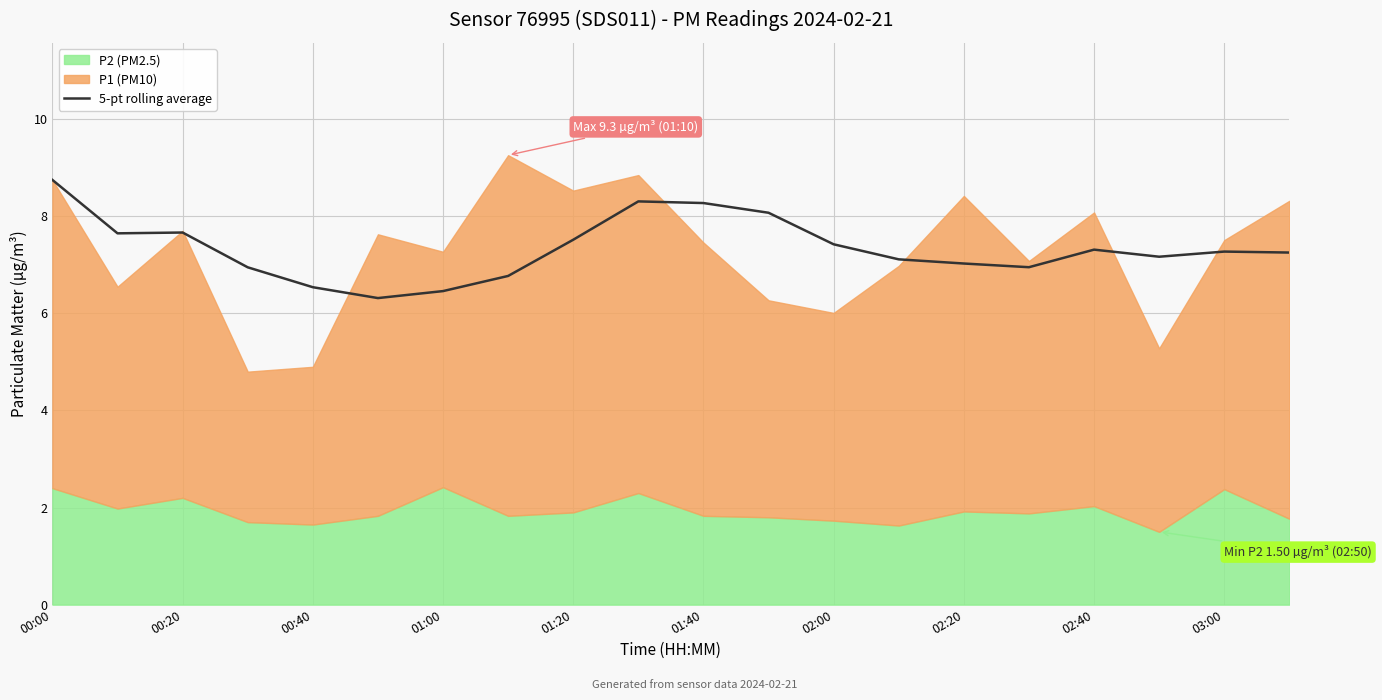

Which category has the highest value in the 5-pt rolling average series?

00:00